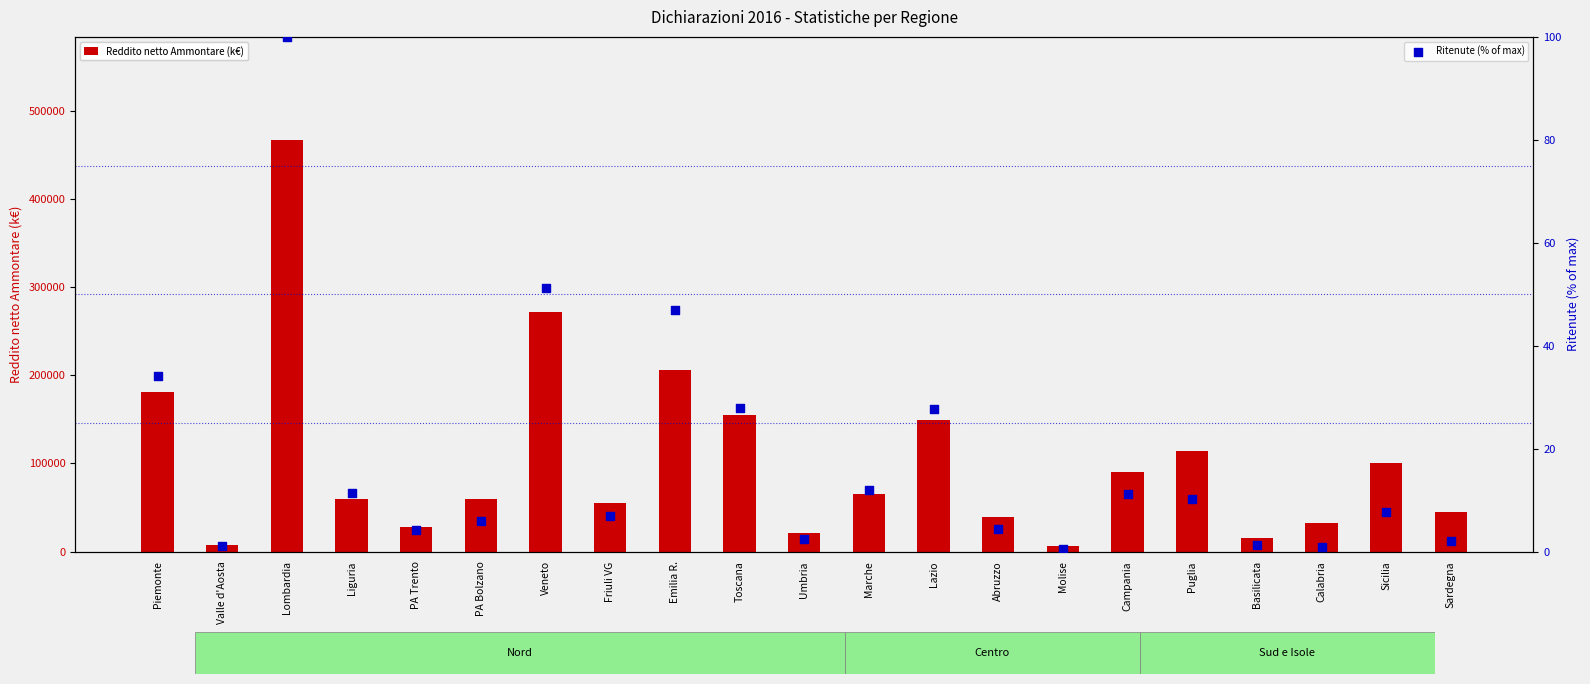

Which series contains the highest Y value?

Reddito netto Ammontare (k€)